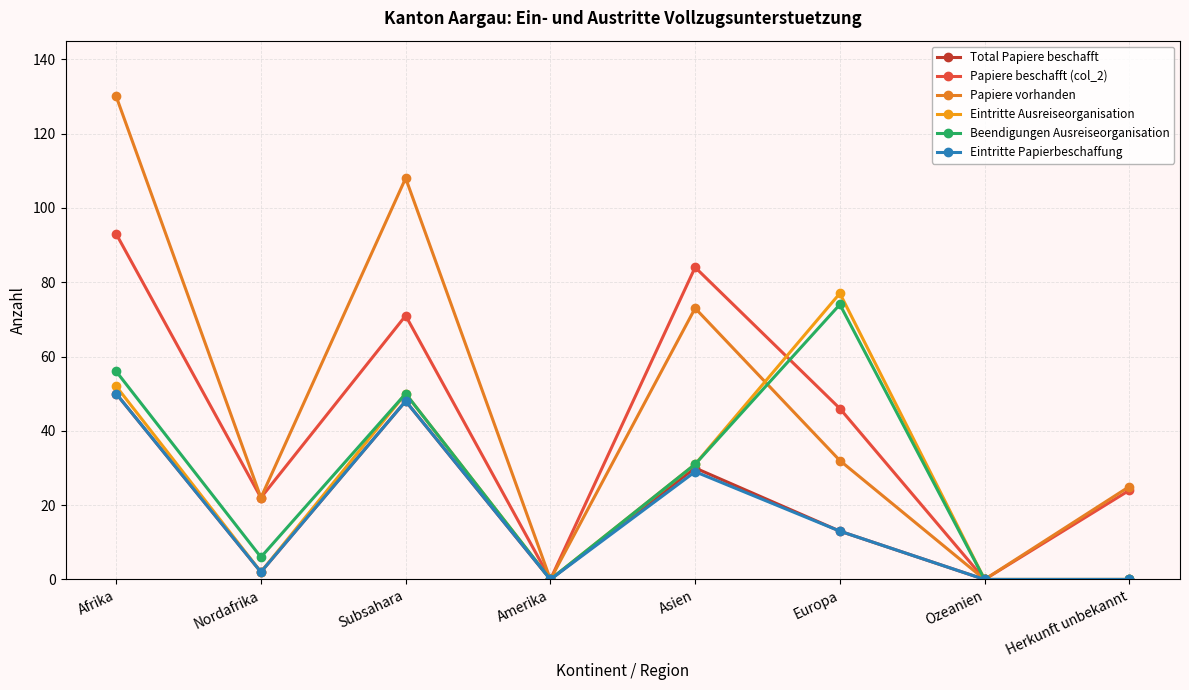

What is the sum of the Eintritte Papierbeschaffung values at Europa and Asien?

42